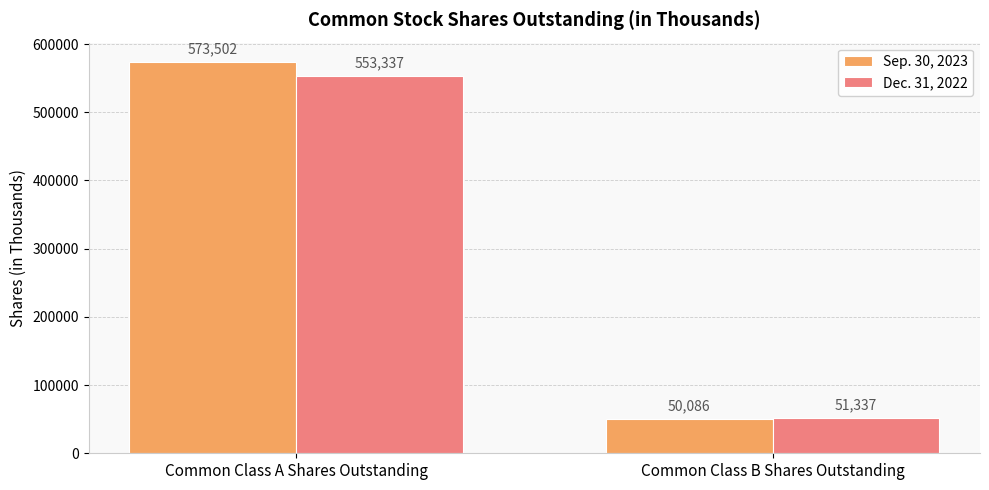

True or false: Dec. 31, 2022 has a value of 51337 at Common Class B Shares Outstanding.

True